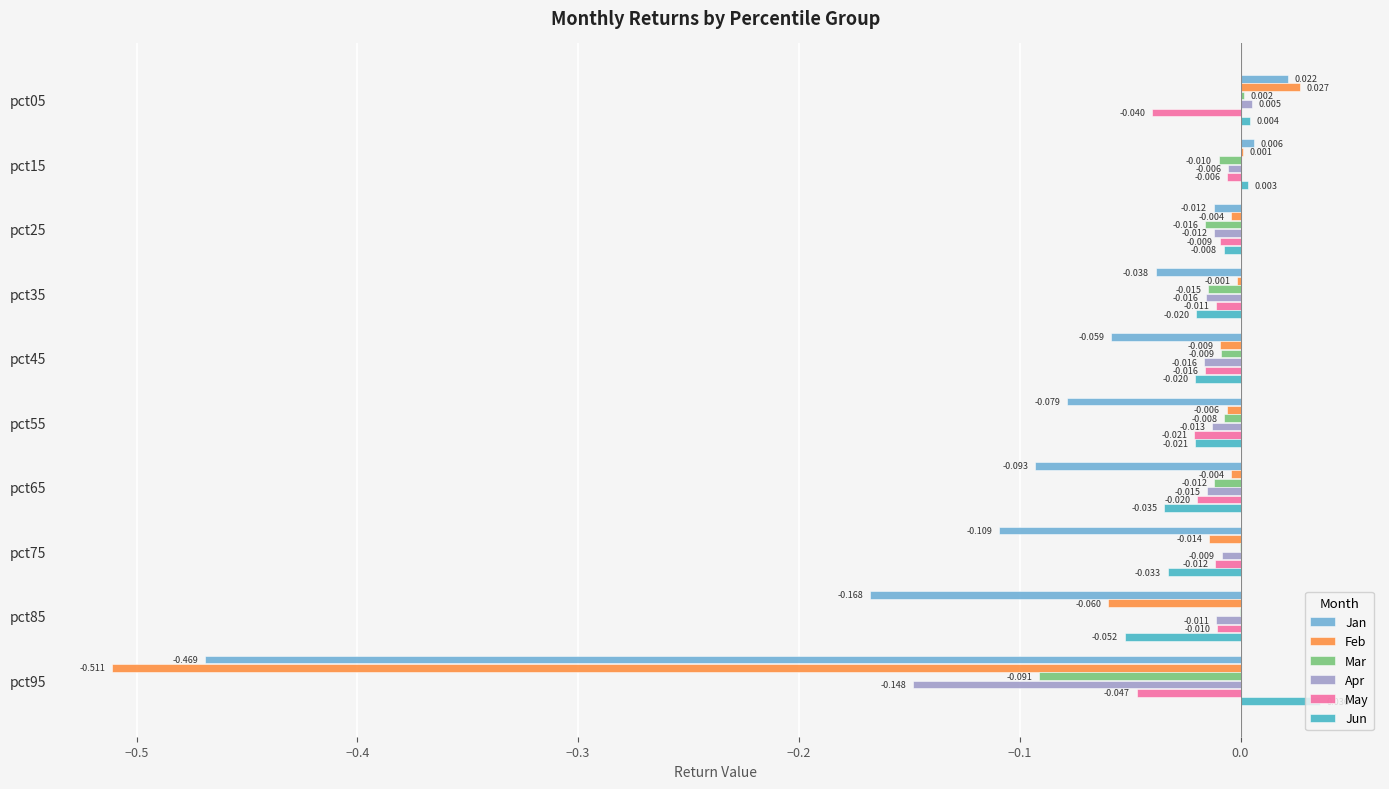

At which label is Apr closest to 0?

pct05